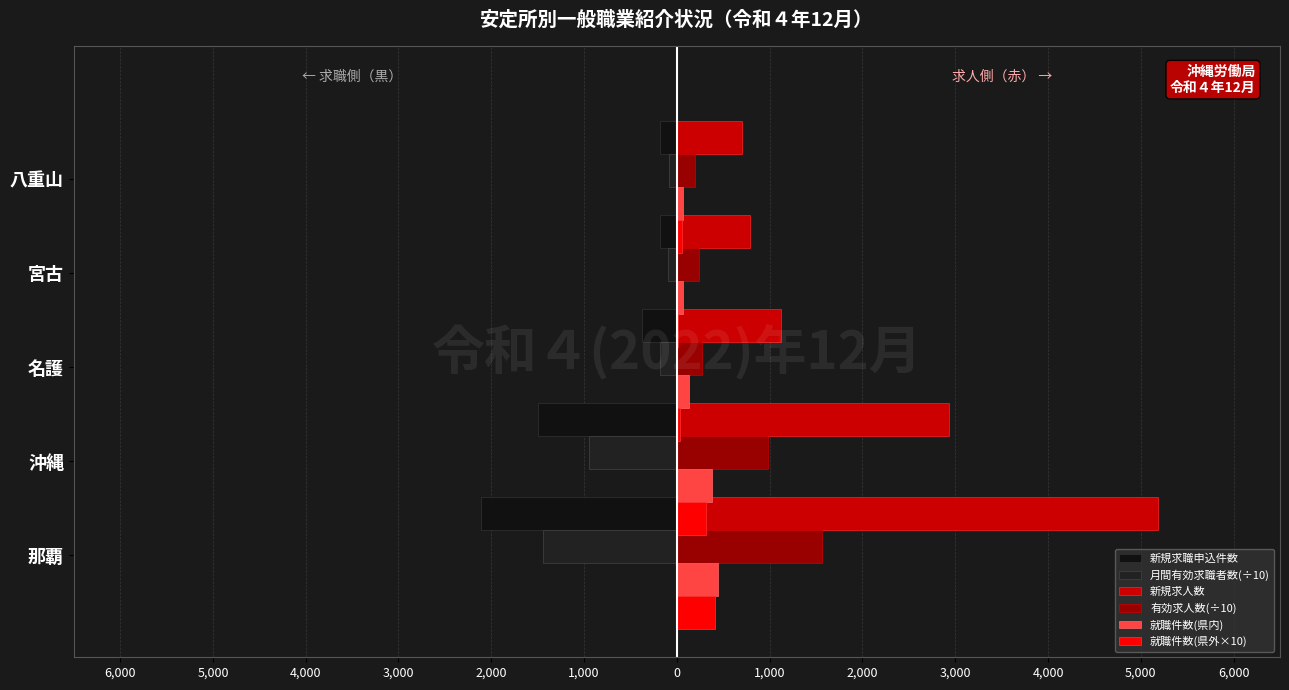

What is the highest value of the 有効求人数(÷10) series?

1565.3